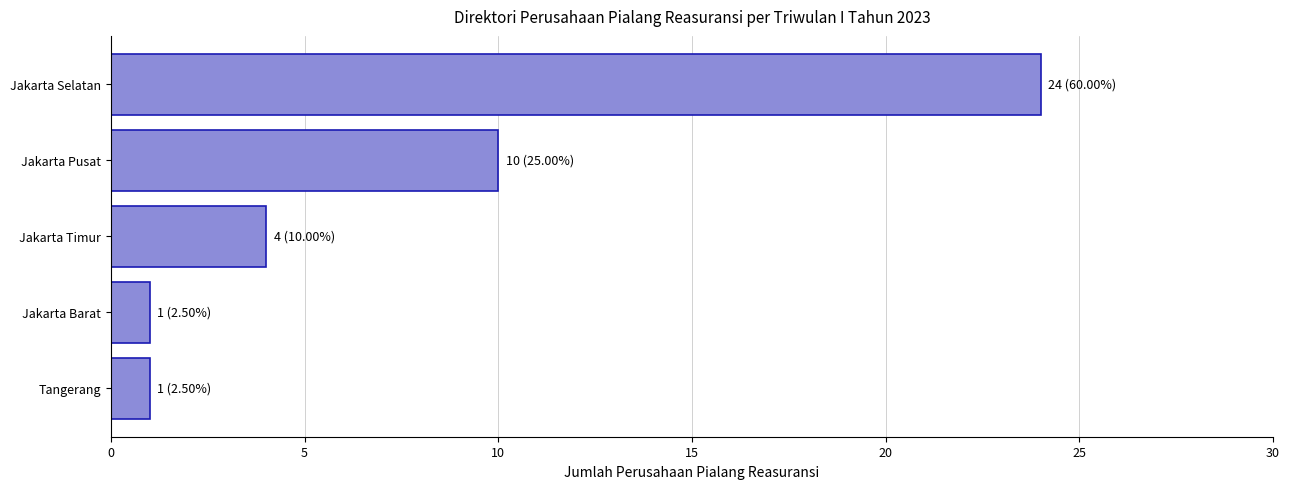

Where is the data nearest to the value 12?

Jakarta Pusat